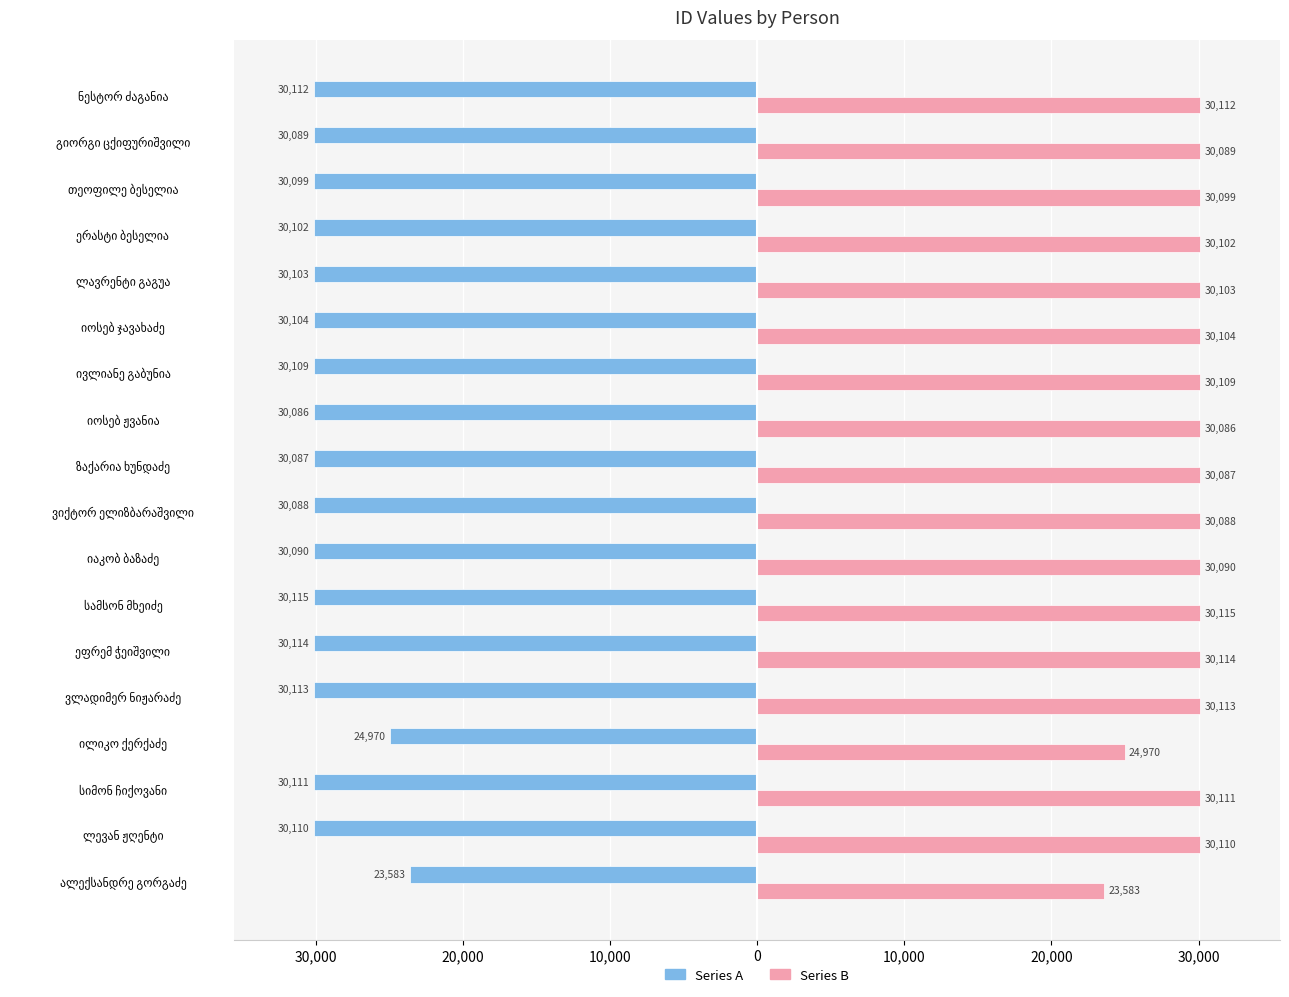

What are all the series names shown in the legend?

Series A, Series B